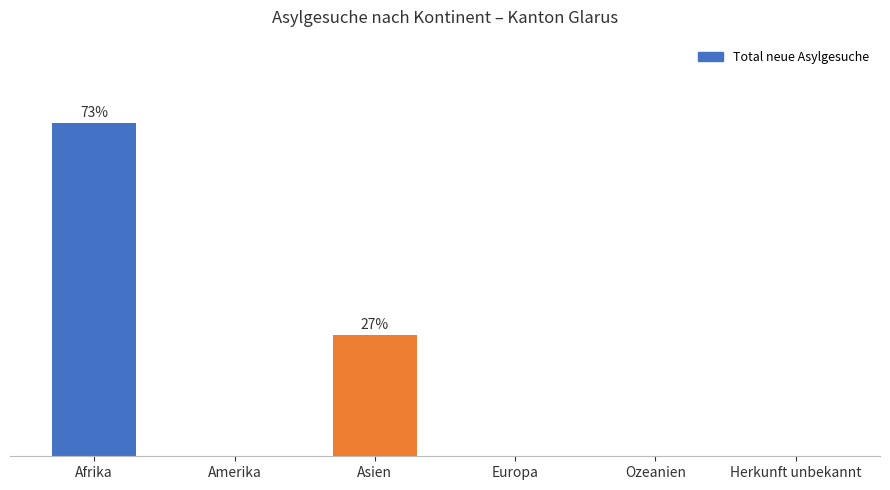

List the labels in order of value, smallest first.

Amerika, Europa, Ozeanien, Herkunft unbekannt, Asien, Afrika